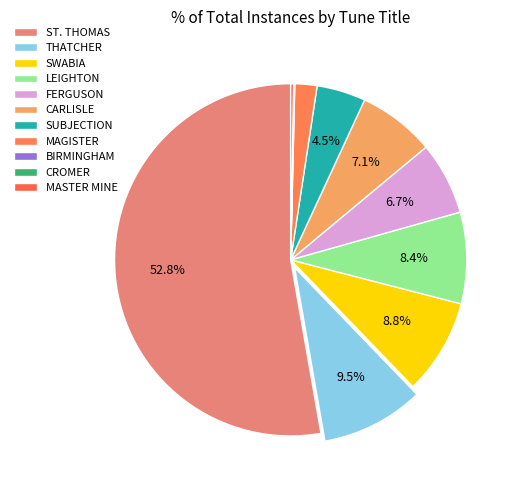

How many slices are in this pie chart?

11